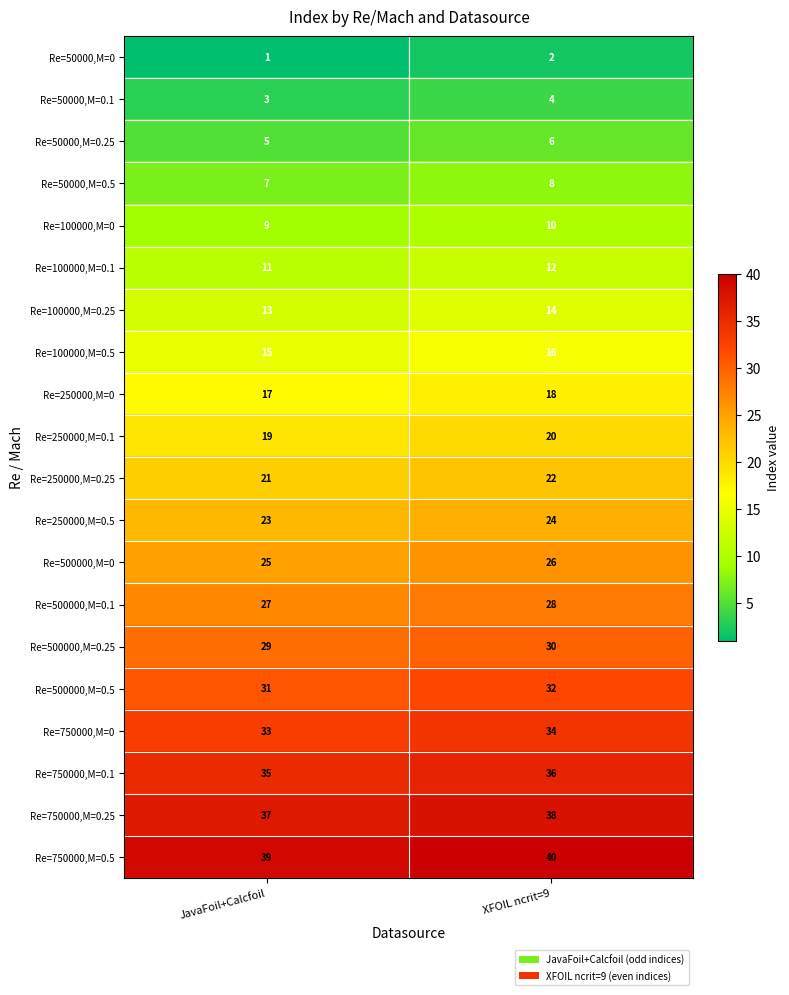

What is the difference between the highest and lowest values at XFOIL ncrit=9?

38